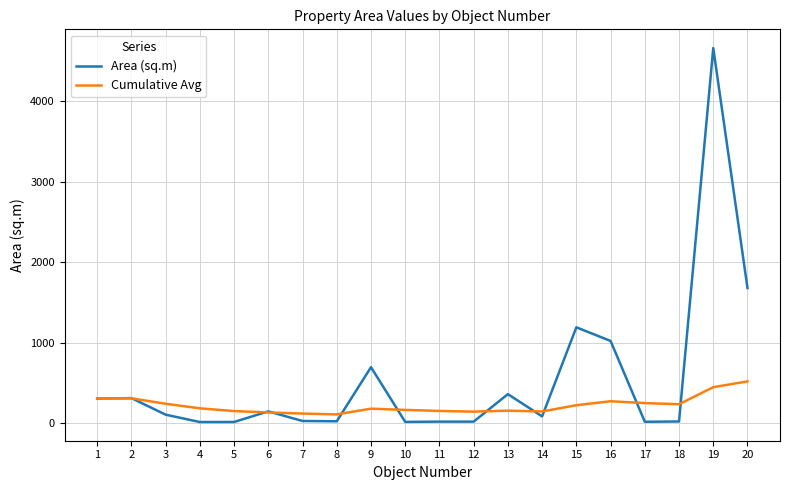

Which series changed the most between 8 and 15?

Area (sq.m)